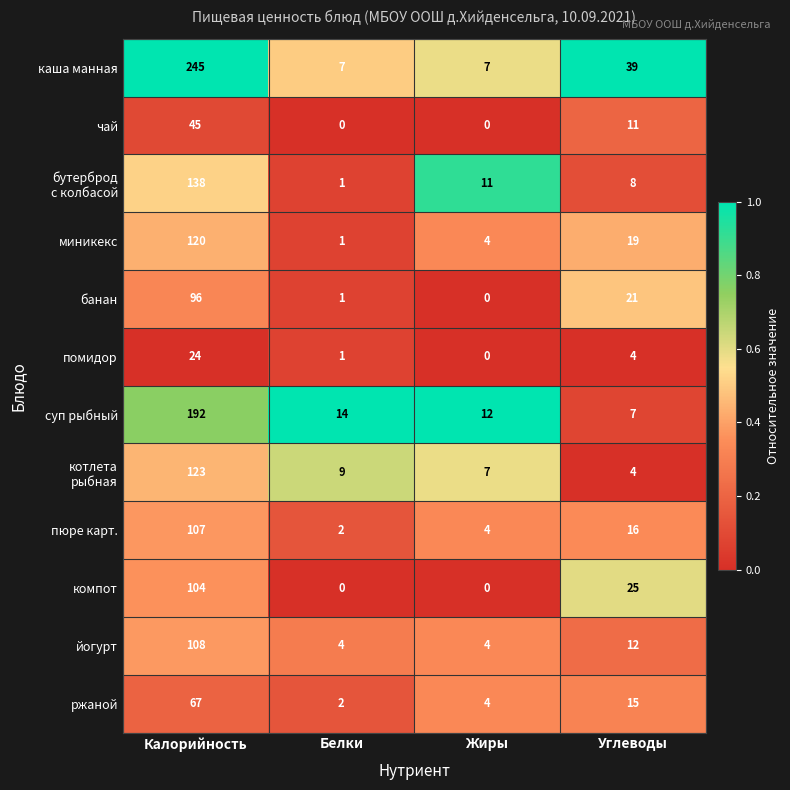

Which label corresponds to the largest value in the chart?

Калорийность